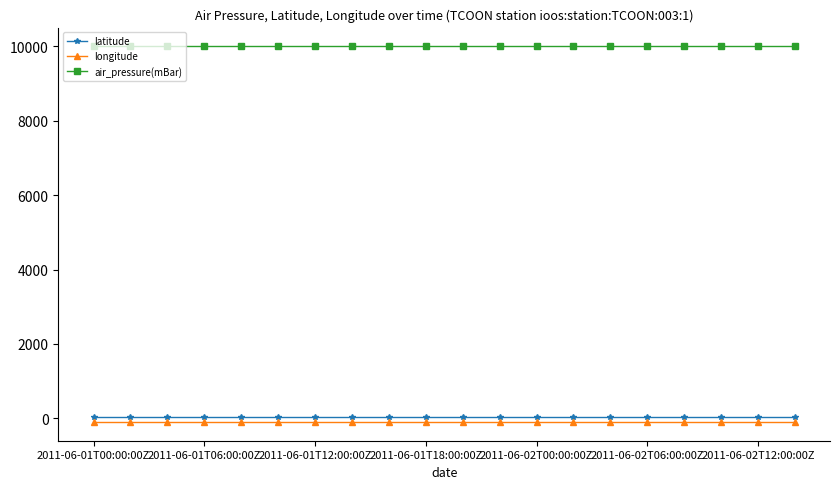

True or false: longitude and air_pressure(mBar) cross at least once.

False